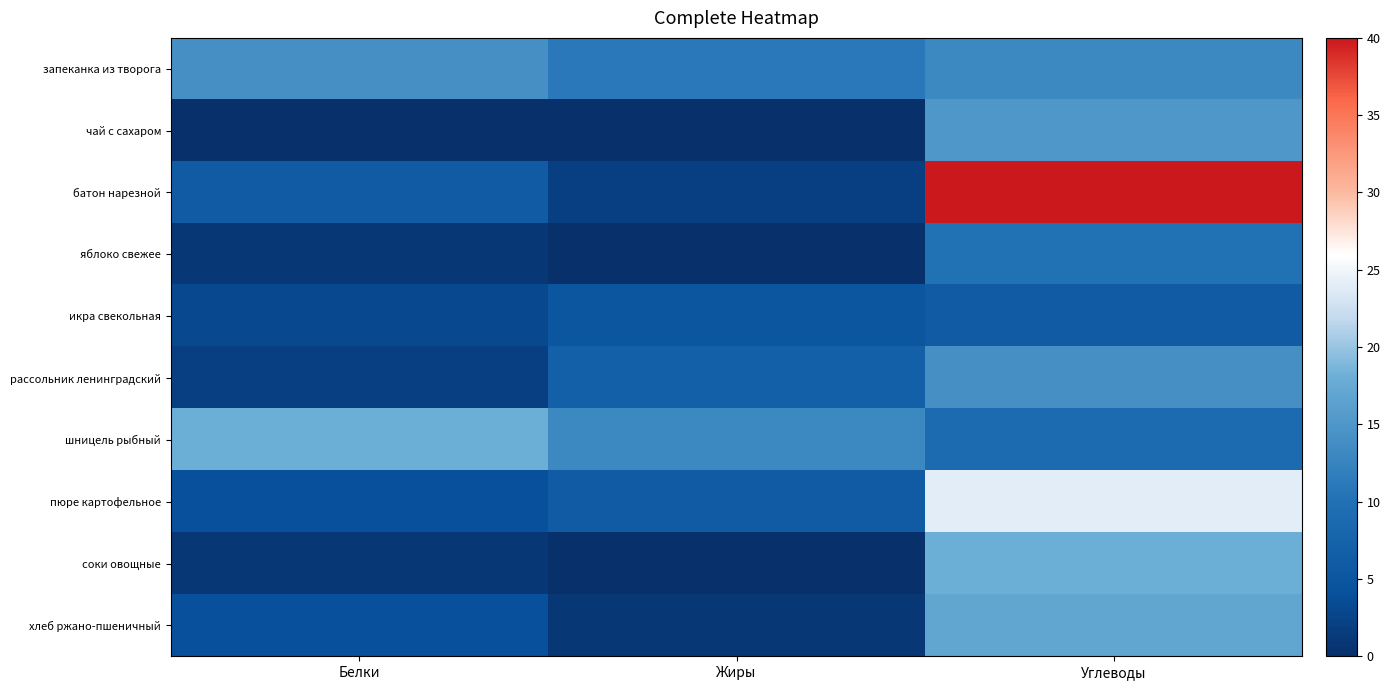

What is the total value across all series at Белки?

53